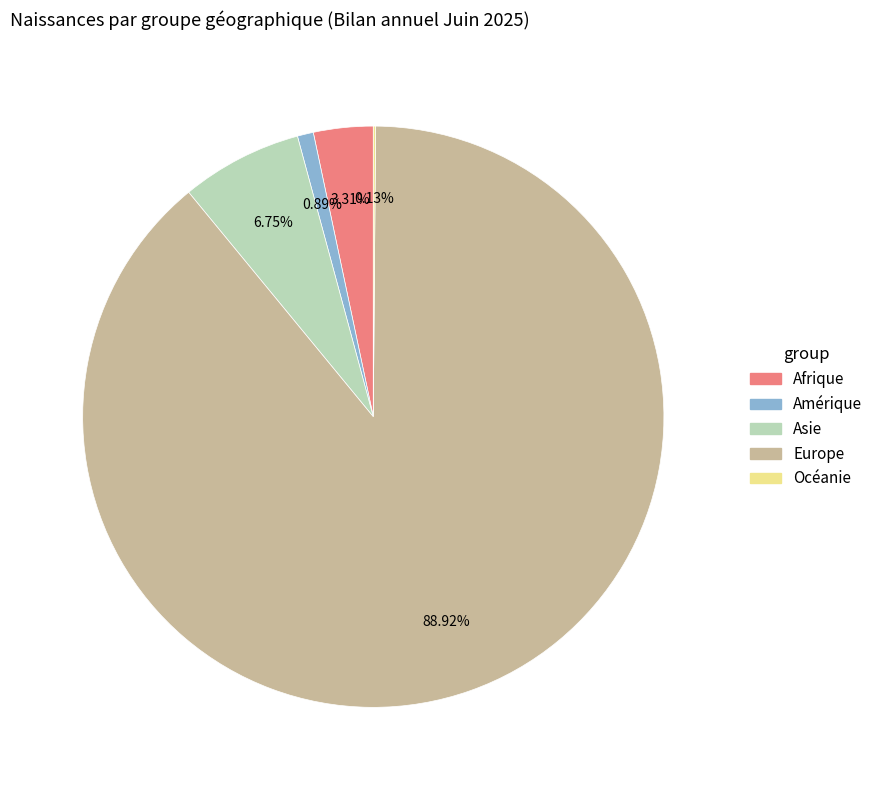

Does any single category account for the majority?

Yes